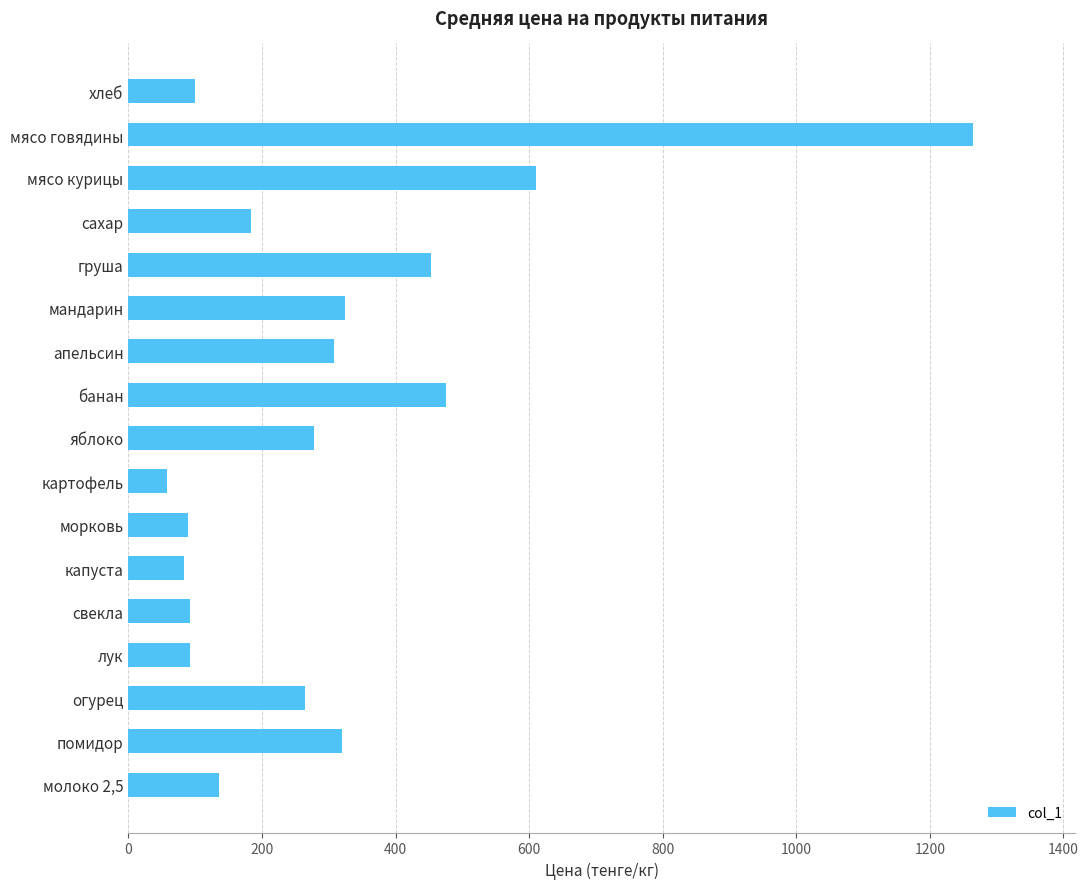

At which label is the value closest to 661?

мясо курицы